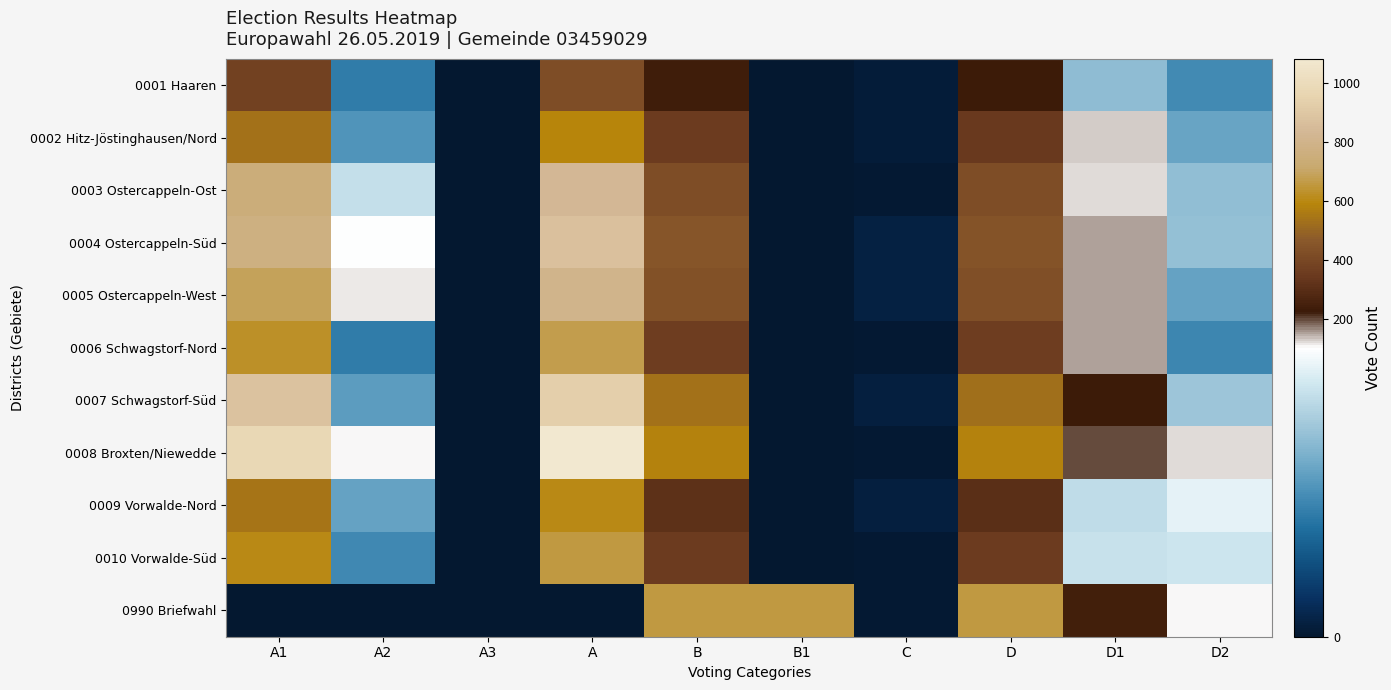

How many categories are shown in the chart?

10